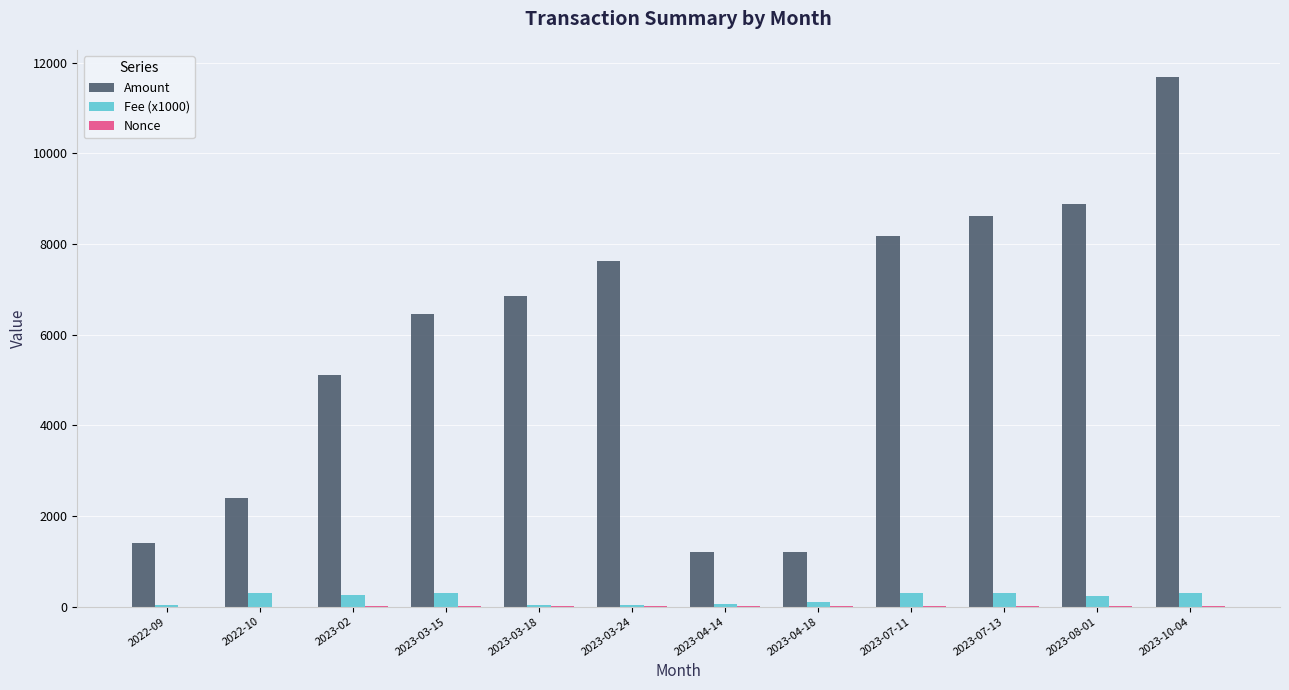

How many groups of bars are there?

12